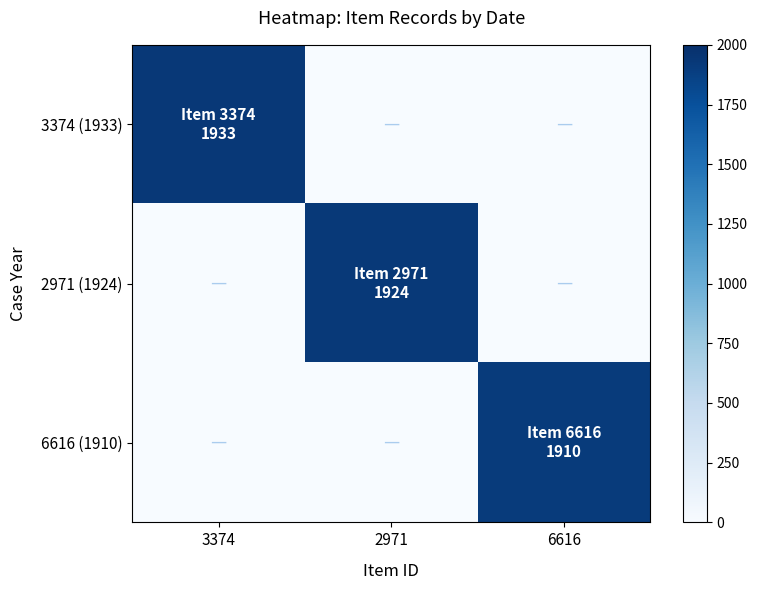

How many series are shown in this chart?

3